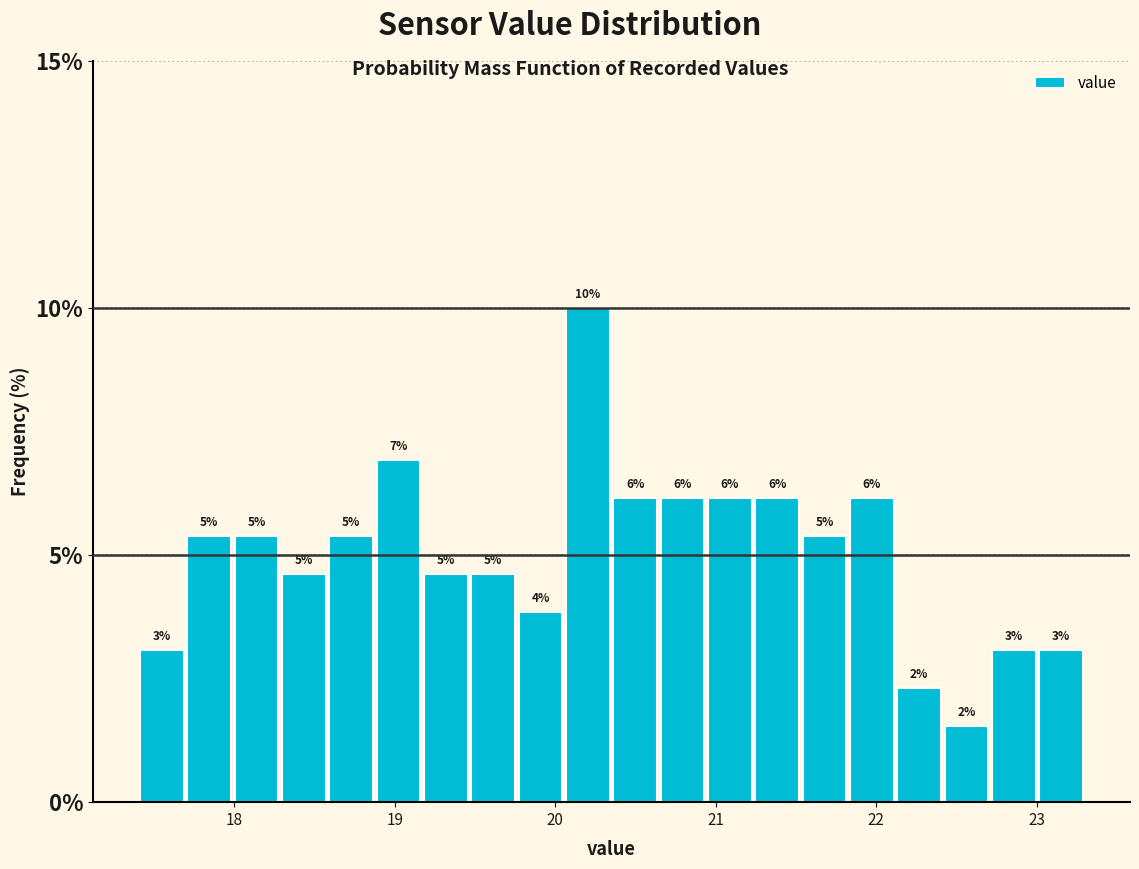

Around what value on the x-axis is the tallest bar? Give the approximate position of its centre, as read against the axis.

20.2